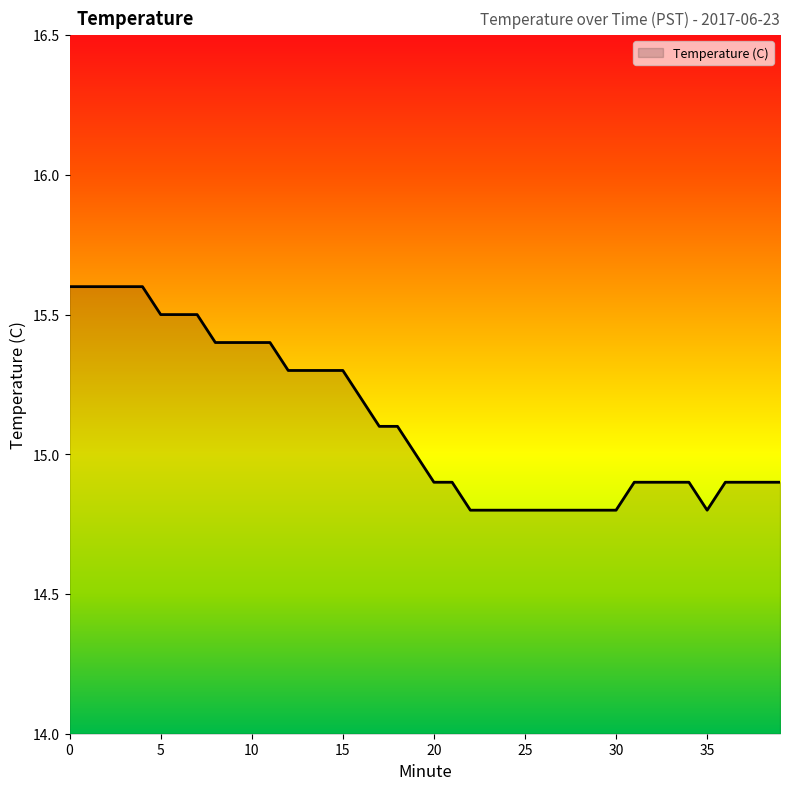

Which label corresponds to the smallest value in the chart?

22